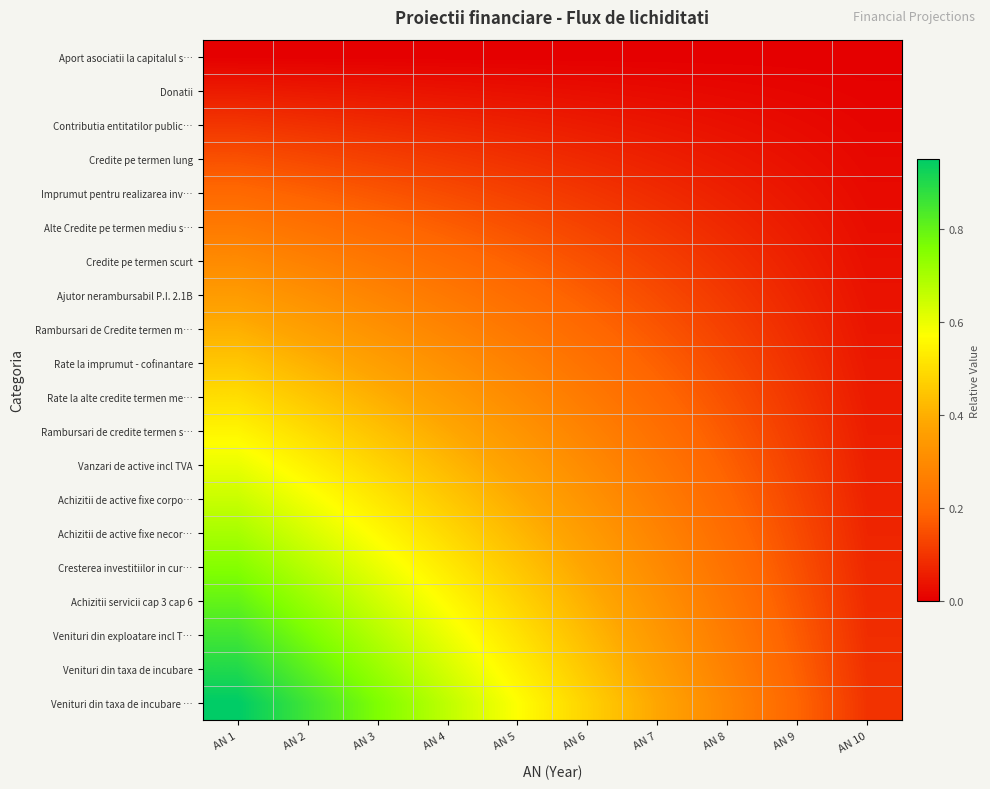

Reading left to right, transcribe all the data shown in this chart.

Aport asociatii la capitalul s…: AN 1=0.0	AN 2=0.0	AN 3=0.0	AN 4=0.0	AN 5=0.0	AN 6=0.0	AN 7=0.0	AN 8=0.0	AN 9=0.0	AN 10=0.0
Donatii: AN 1=0.1	AN 2=0.0	AN 3=0.0	AN 4=0.0	AN 5=0.0	AN 6=0.0	AN 7=0.0	AN 8=0.0	AN 9=0.0	AN 10=0.0
Contributia entitatilor public…: AN 1=0.1	AN 2=0.1	AN 3=0.1	AN 4=0.1	AN 5=0.1	AN 6=0.1	AN 7=0.0	AN 8=0.0	AN 9=0.0	AN 10=0.0
Credite pe termen lung: AN 1=0.1	AN 2=0.1	AN 3=0.1	AN 4=0.1	AN 5=0.1	AN 6=0.1	AN 7=0.1	AN 8=0.0	AN 9=0.0	AN 10=0.0
Imprumut pentru realizarea inv…: AN 1=0.2	AN 2=0.2	AN 3=0.2	AN 4=0.1	AN 5=0.1	AN 6=0.1	AN 7=0.1	AN 8=0.1	AN 9=0.0	AN 10=0.0
Alte Credite pe termen mediu s…: AN 1=0.2	AN 2=0.2	AN 3=0.2	AN 4=0.2	AN 5=0.1	AN 6=0.1	AN 7=0.1	AN 8=0.1	AN 9=0.0	AN 10=0.0
Credite pe termen scurt: AN 1=0.3	AN 2=0.3	AN 3=0.2	AN 4=0.2	AN 5=0.2	AN 6=0.1	AN 7=0.1	AN 8=0.1	AN 9=0.1	AN 10=0.0
Ajutor nerambursabil P.I. 2.1B: AN 1=0.3	AN 2=0.3	AN 3=0.3	AN 4=0.2	AN 5=0.2	AN 6=0.2	AN 7=0.1	AN 8=0.1	AN 9=0.1	AN 10=0.0
Rambursari de Credite termen m…: AN 1=0.4	AN 2=0.4	AN 3=0.3	AN 4=0.3	AN 5=0.2	AN 6=0.2	AN 7=0.2	AN 8=0.1	AN 9=0.1	AN 10=0.0
Rate la imprumut - cofinantare: AN 1=0.5	AN 2=0.4	AN 3=0.4	AN 4=0.3	AN 5=0.3	AN 6=0.2	AN 7=0.2	AN 8=0.1	AN 9=0.1	AN 10=0.0
Rate la alte credite termen me…: AN 1=0.5	AN 2=0.5	AN 3=0.4	AN 4=0.3	AN 5=0.3	AN 6=0.2	AN 7=0.2	AN 8=0.2	AN 9=0.1	AN 10=0.0
Rambursari de credite termen s…: AN 1=0.6	AN 2=0.5	AN 3=0.4	AN 4=0.4	AN 5=0.3	AN 6=0.3	AN 7=0.2	AN 8=0.2	AN 9=0.1	AN 10=0.1
Vanzari de active incl TVA: AN 1=0.6	AN 2=0.5	AN 3=0.5	AN 4=0.4	AN 5=0.4	AN 6=0.3	AN 7=0.2	AN 8=0.2	AN 9=0.1	AN 10=0.1
Achizitii de active fixe corpo…: AN 1=0.7	AN 2=0.6	AN 3=0.5	AN 4=0.5	AN 5=0.4	AN 6=0.3	AN 7=0.3	AN 8=0.2	AN 9=0.1	AN 10=0.1
Achizitii de active fixe necor…: AN 1=0.7	AN 2=0.6	AN 3=0.6	AN 4=0.5	AN 5=0.4	AN 6=0.3	AN 7=0.3	AN 8=0.2	AN 9=0.1	AN 10=0.1
Cresterea investitiilor in cur…: AN 1=0.8	AN 2=0.7	AN 3=0.6	AN 4=0.5	AN 5=0.4	AN 6=0.4	AN 7=0.3	AN 8=0.2	AN 9=0.1	AN 10=0.1
Achizitii servicii cap 3 cap 6: AN 1=0.8	AN 2=0.7	AN 3=0.6	AN 4=0.6	AN 5=0.5	AN 6=0.4	AN 7=0.3	AN 8=0.2	AN 9=0.2	AN 10=0.1
Venituri din exploatare incl T…: AN 1=0.8	AN 2=0.8	AN 3=0.7	AN 4=0.6	AN 5=0.5	AN 6=0.4	AN 7=0.3	AN 8=0.3	AN 9=0.2	AN 10=0.1
Venituri din taxa de incubare: AN 1=0.9	AN 2=0.8	AN 3=0.7	AN 4=0.6	AN 5=0.5	AN 6=0.5	AN 7=0.4	AN 8=0.3	AN 9=0.2	AN 10=0.1
Venituri din taxa de incubare …: AN 1=0.9	AN 2=0.9	AN 3=0.8	AN 4=0.7	AN 5=0.6	AN 6=0.5	AN 7=0.4	AN 8=0.3	AN 9=0.2	AN 10=0.1